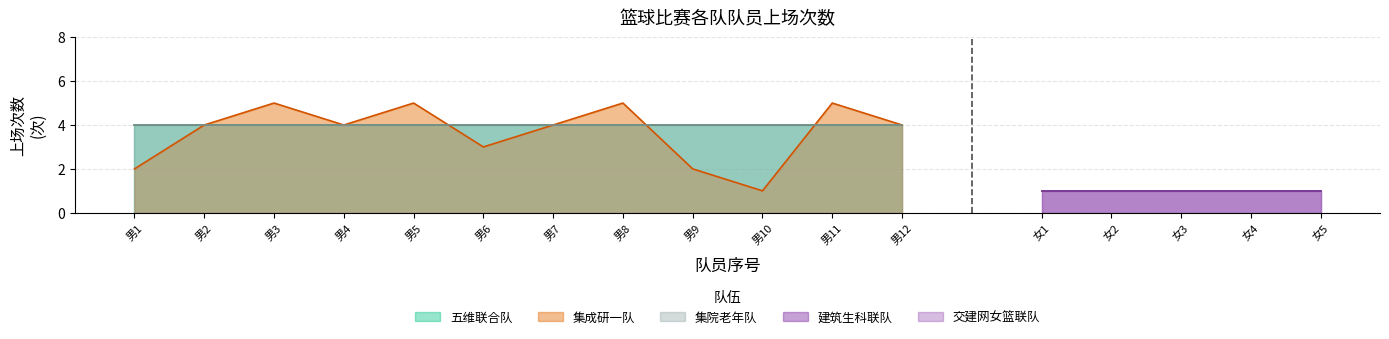

List the labels in order of 集院老年队 value, largest first.

1, 2, 3, 4, 5, 6, 7, 8, 9, 10, 11, 12